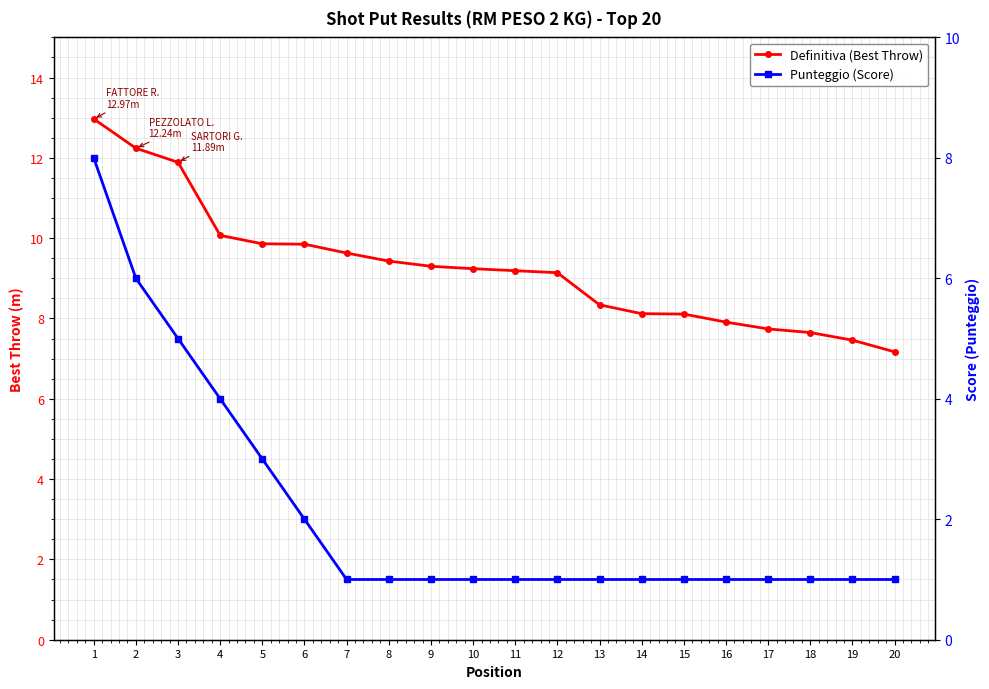

True or false: Definitiva (Best Throw) and Punteggio (Score) intersect in this chart.

False